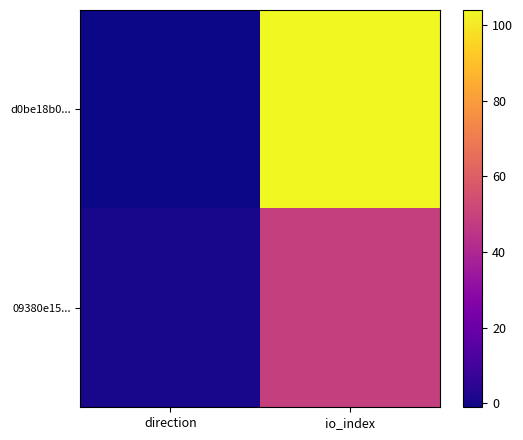

List the series in order of their overall mean, lowest first.

09380e15..., d0be18b0...